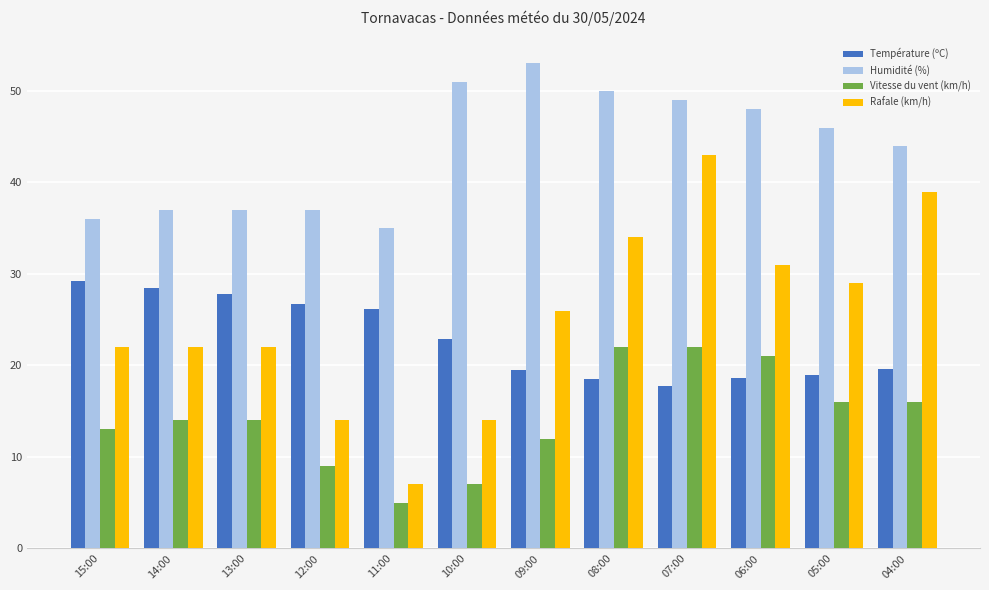

At how many categories does at least one series exceed 47?

5